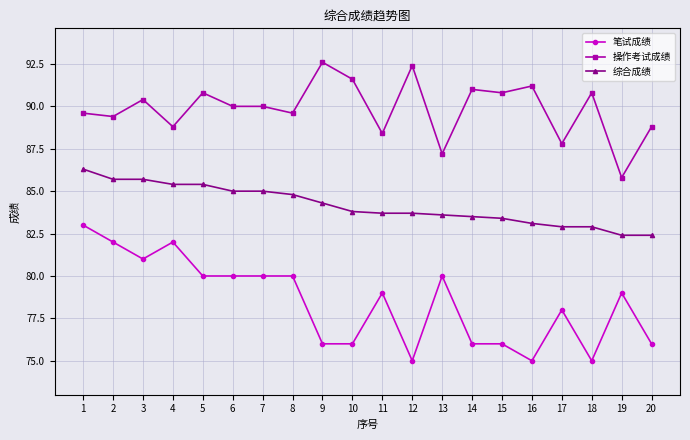

The value of 笔试成绩 at 20 is 36.5. True or false?

False